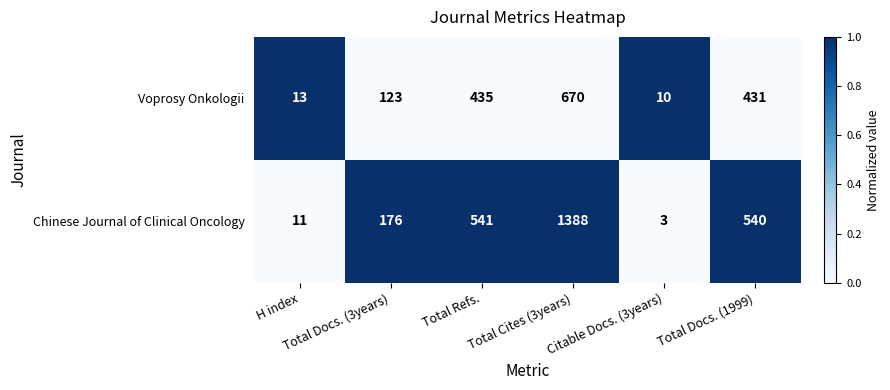

List the series in order of their peak value, lowest first.

Voprosy Onkologii, Chinese Journal of Clinical Oncology